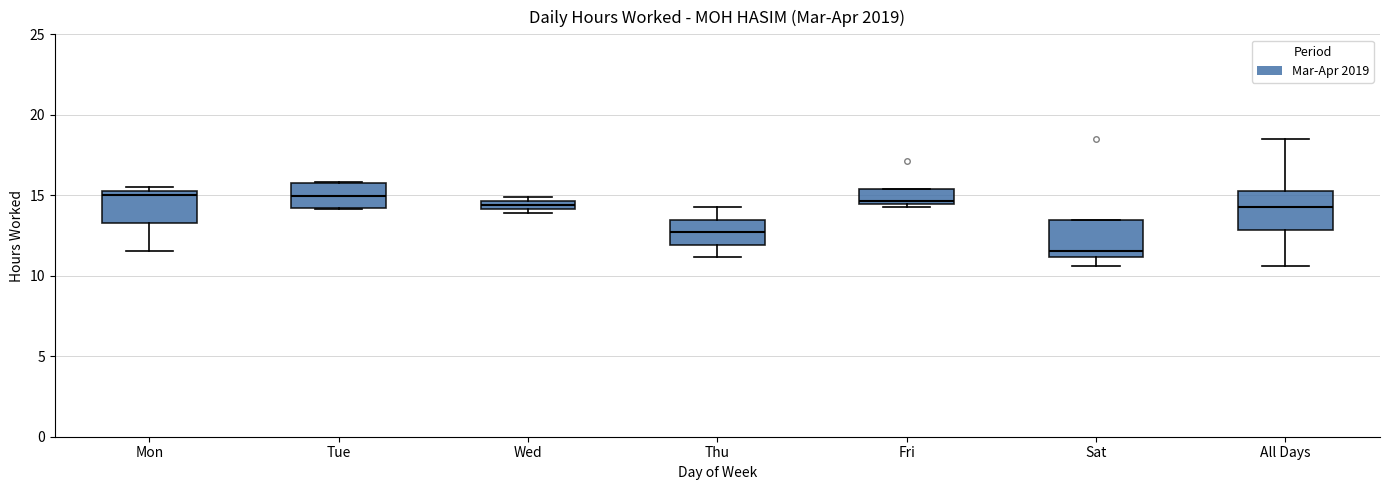

Which box's median line is the lowest?

Sat